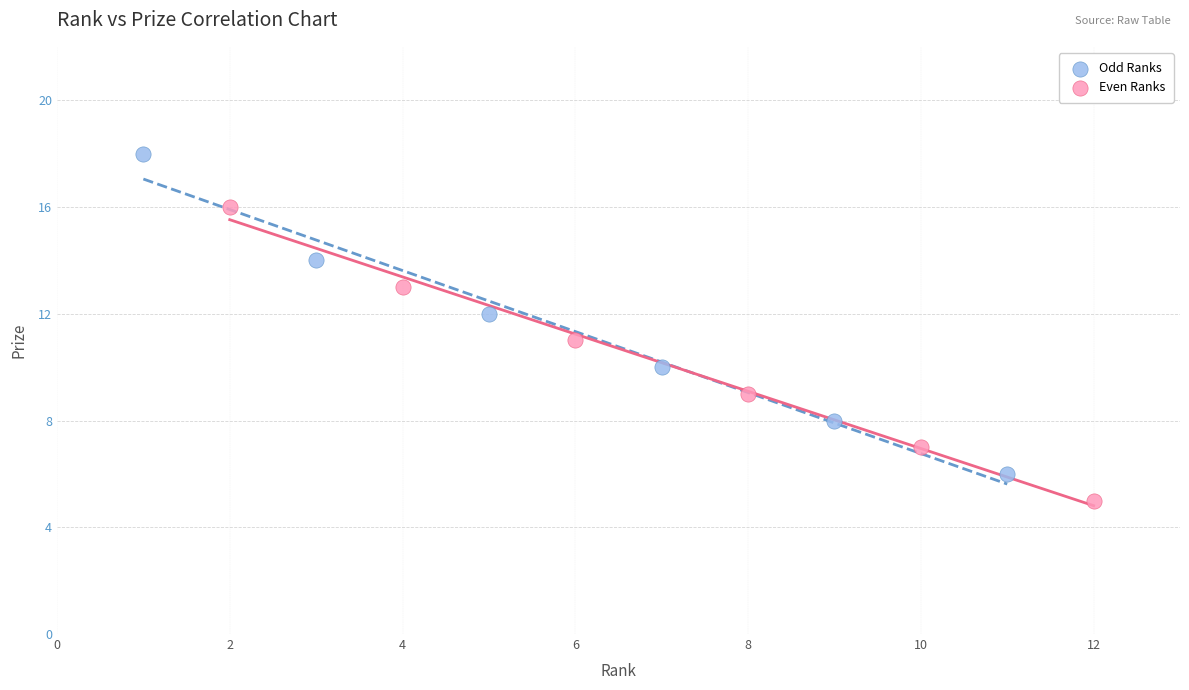

Which series has the widest spread of Y values?

Odd Ranks